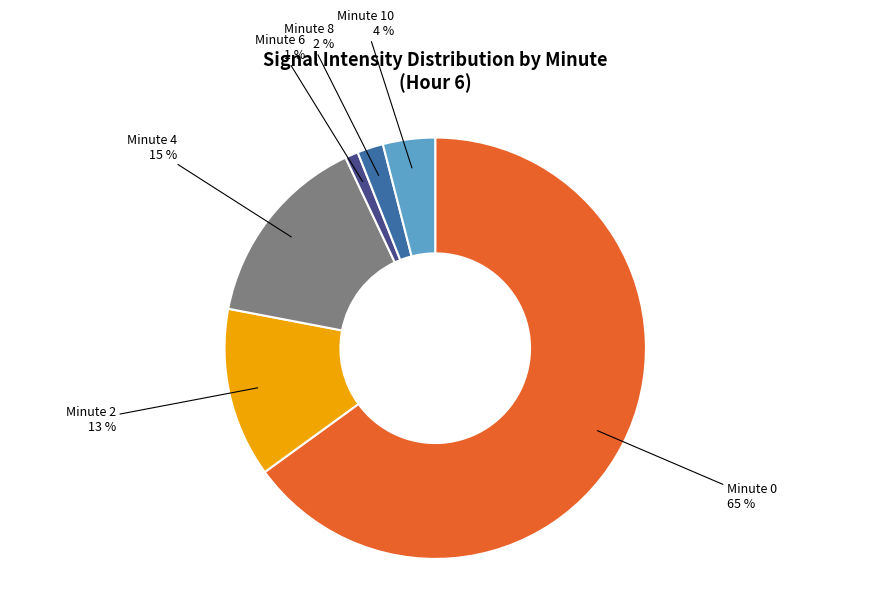

Is there any slice that represents more than half of the pie?

Yes